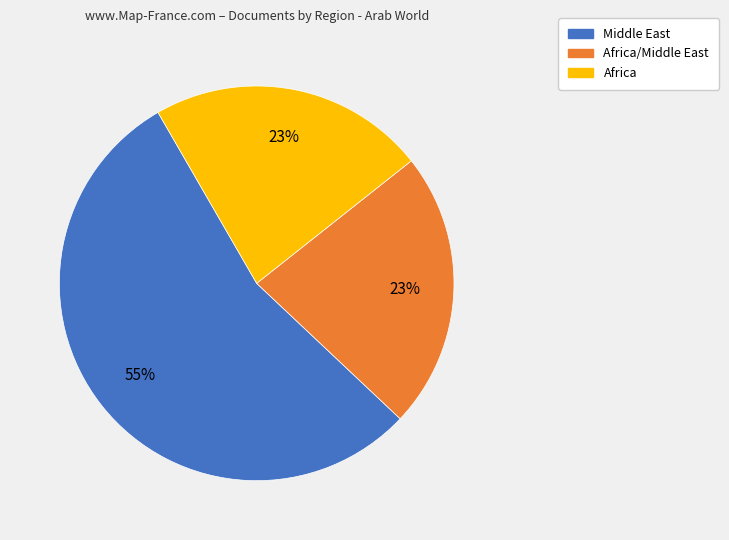

To the nearest percent, what is the average slice percentage?

33%